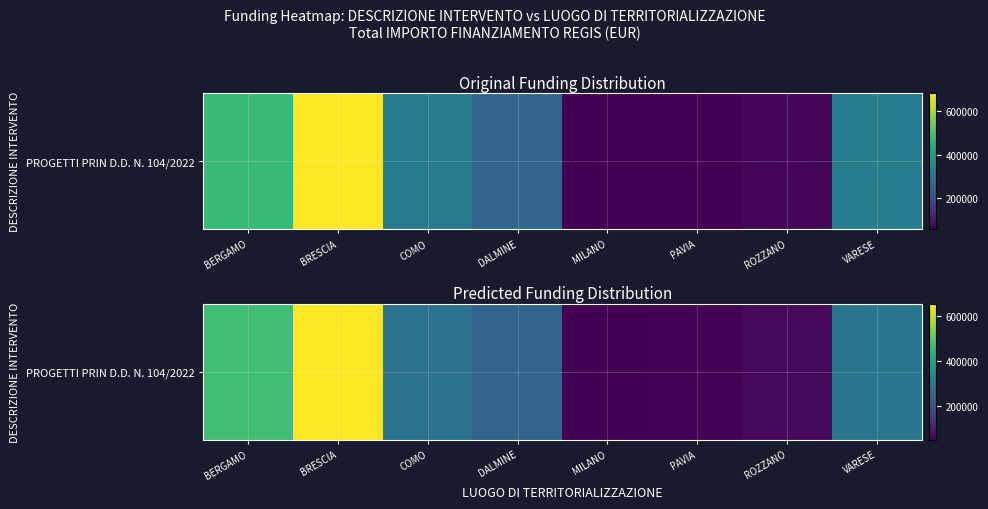

The chart shows a value of 54039.3 at PAVIA. True or false?

True